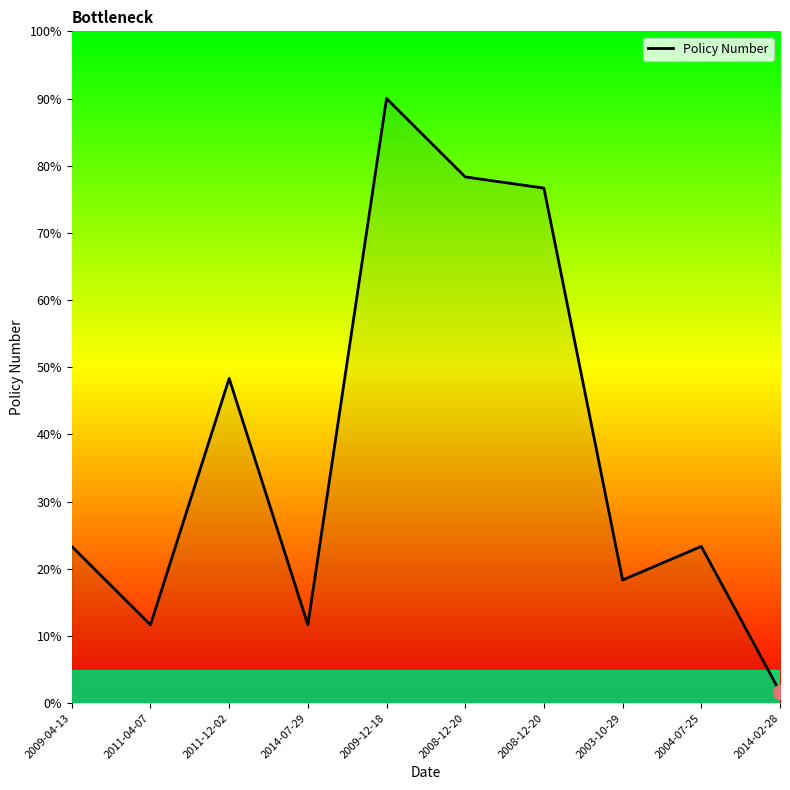

Reading right to left, what are all the values shown in this chart?

2014-02-28=1.7	2004-07-25=23.3	2003-10-29=18.3	2008-12-20=76.7	2008-12-20=78.3	2009-12-18=90.0	2014-07-29=11.7	2011-12-02=48.3	2011-04-07=11.7	2009-04-13=23.3